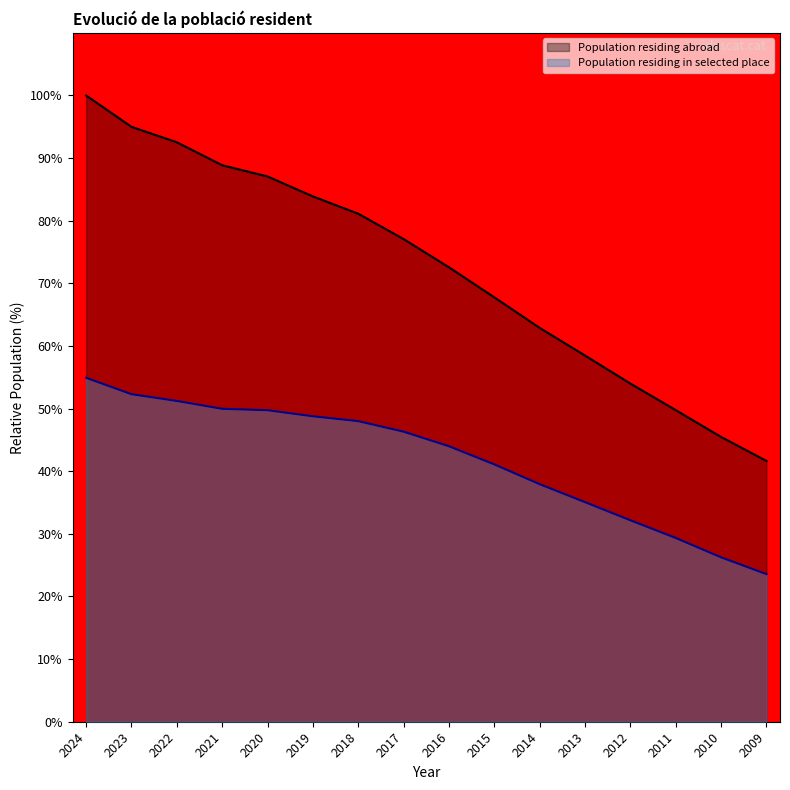

What is the average value of the Population residing in selected place series?

41.9